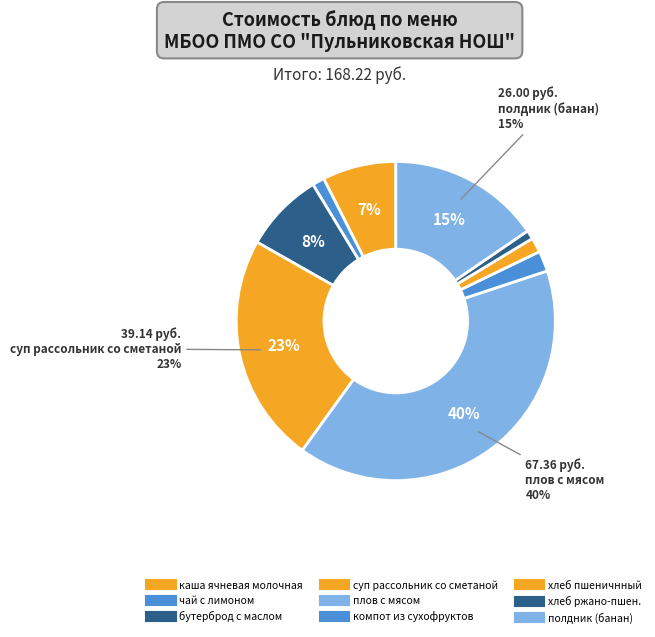

To the nearest percent, what percentage of the pie is суп рассольник со сметаной?

23%